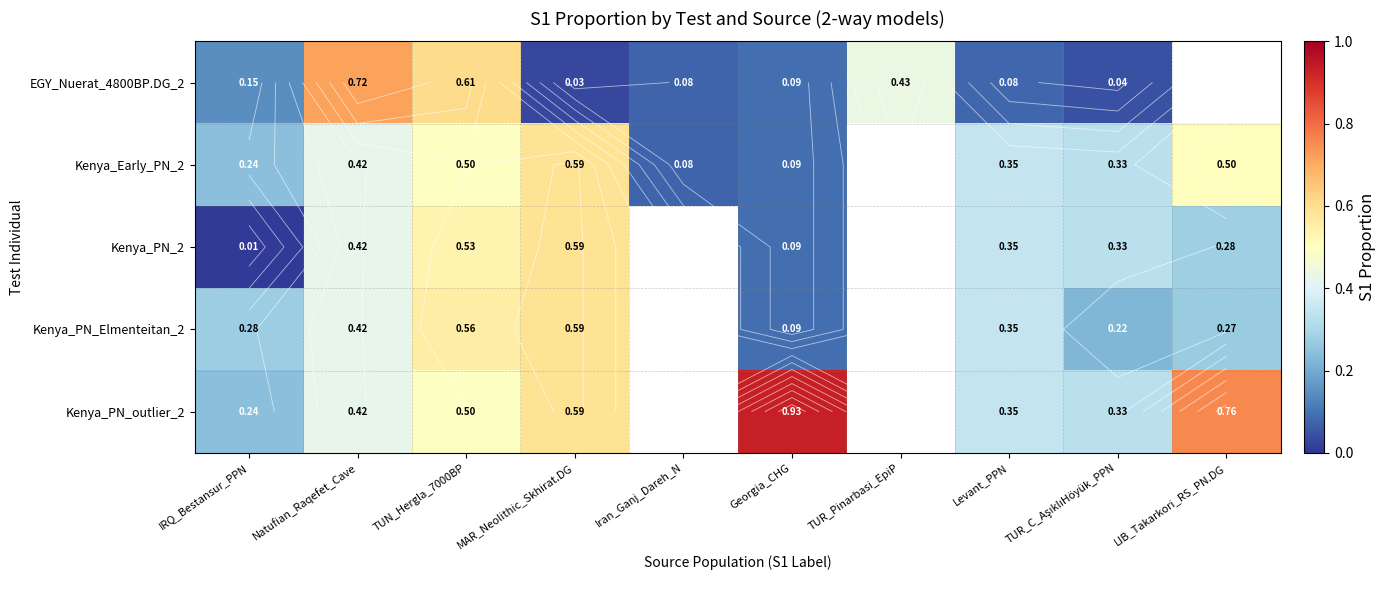

True or false: EGY_Nuerat_4800BP.DG_2 has a value of 0.7 at Natufian_Raqefet_Cave.

True